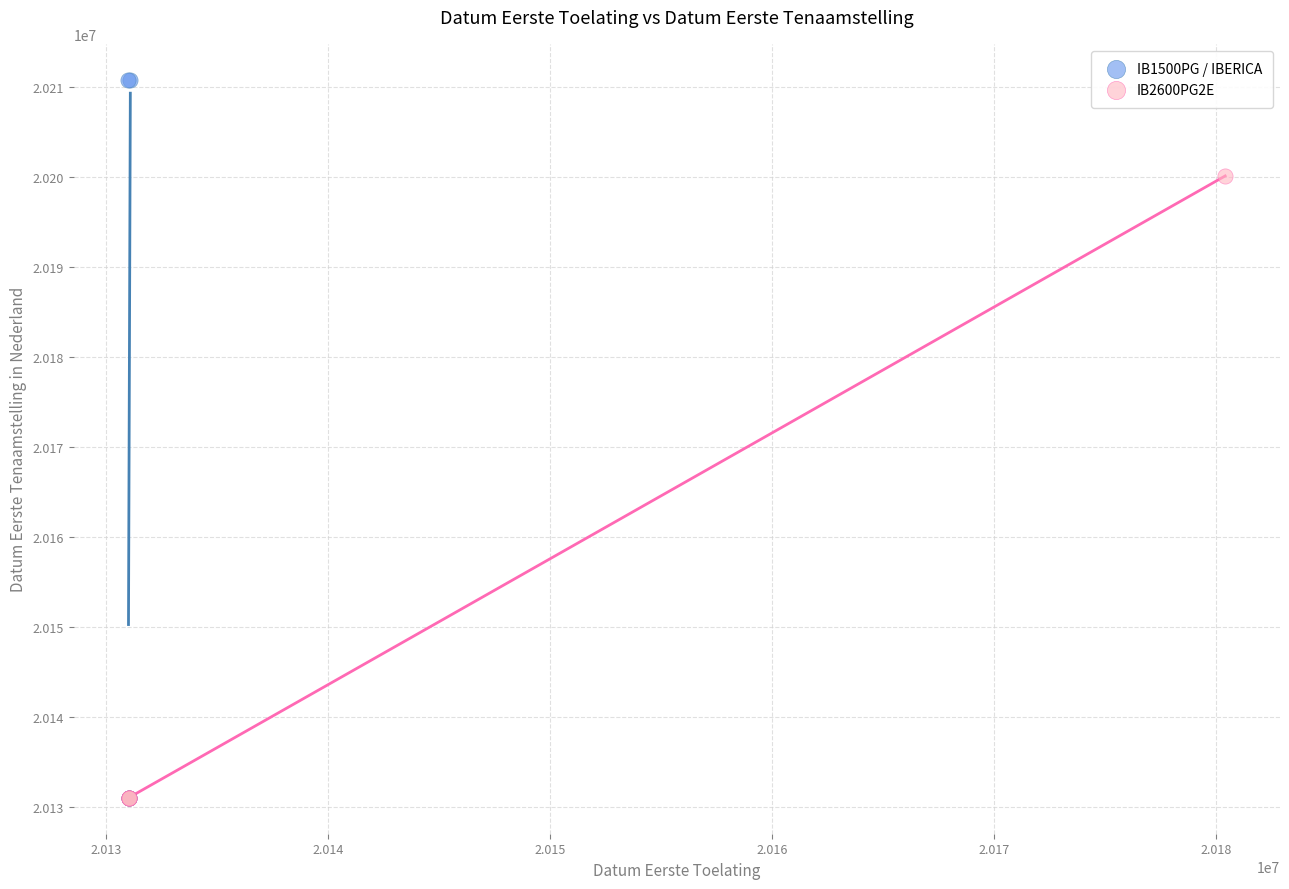

Which series reaches the maximum Y coordinate?

IB1500PG / IBERICA